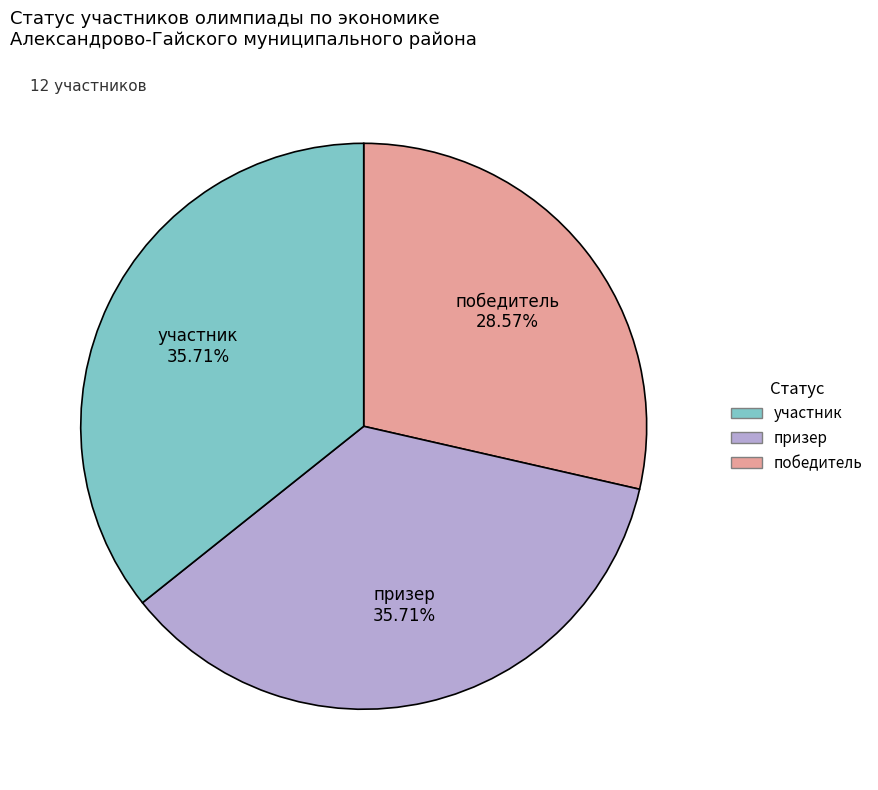

Is there a majority slice in this chart?

No